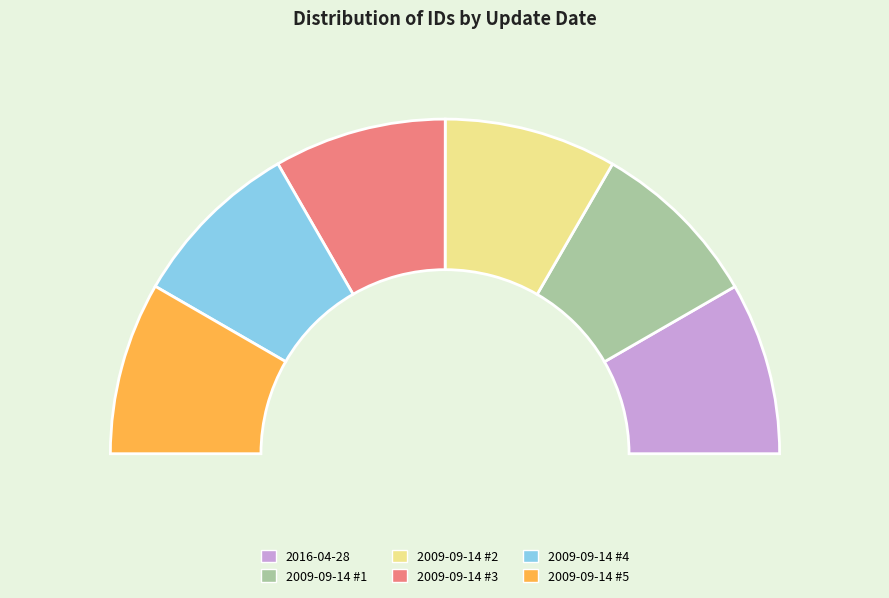

To the nearest percent, what is the combined percentage of 2009-09-14 #1 and 2009-09-14 #2?

33%